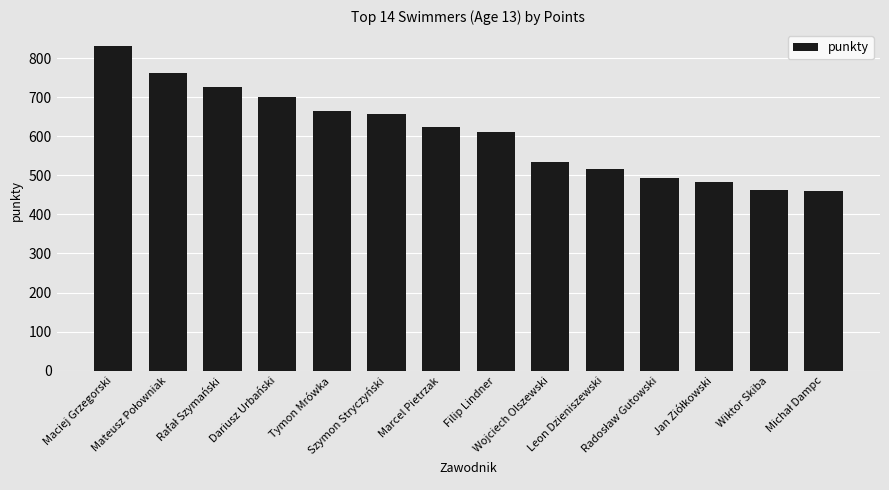

What is the difference between the maximum and minimum values?

371